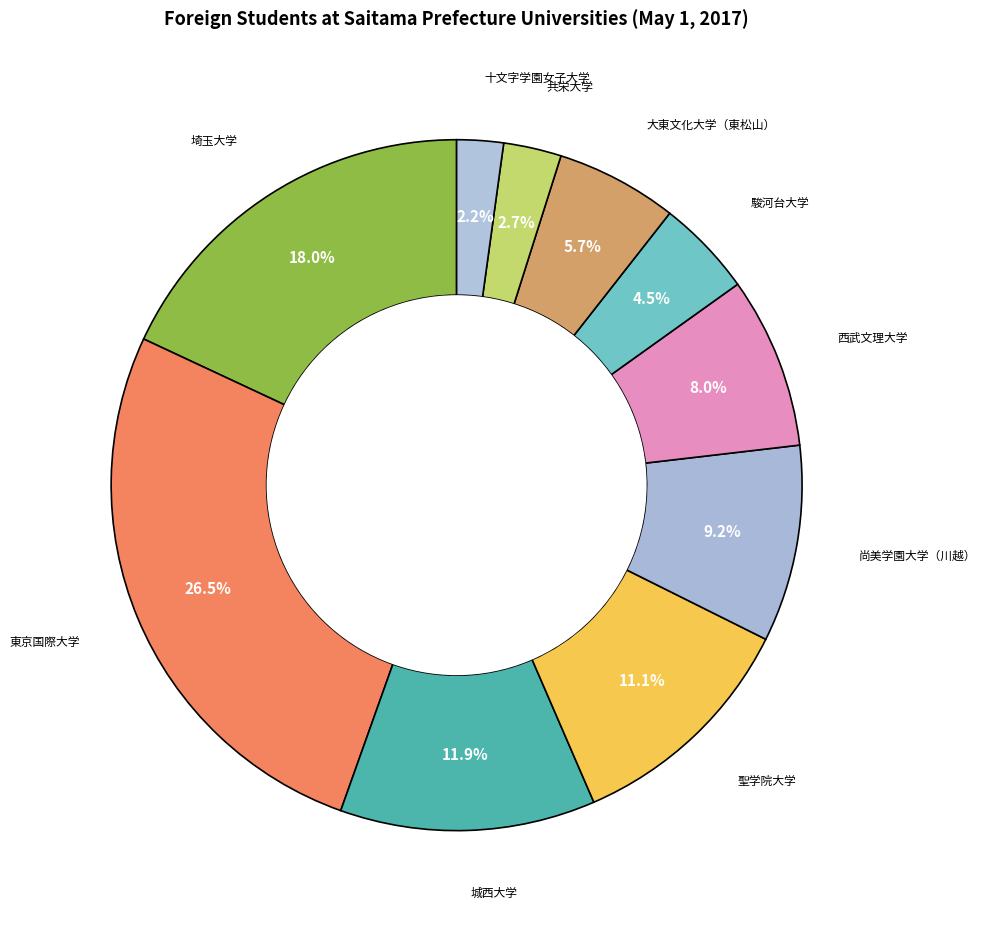

To the nearest percent, what portion does 聖学院大学 represent?

11%